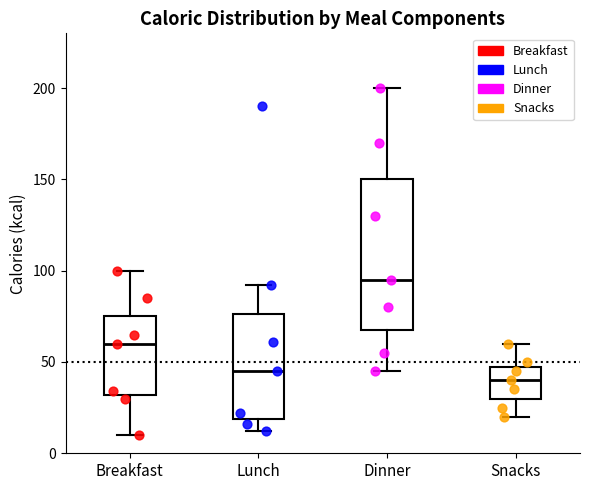

Reading left to right, read every box against the y-axis: the position of its median line, the range the box covers, and the ends of its whiskers. The values are not printed on the chart, so give them approximately, as read against the axis.

Breakfast: median 60, box 30 to 75, whiskers 10 to 100
Lunch: median 45, box 20 to 75, whiskers 10 to 90
Dinner: median 95, box 70 to 150, whiskers 45 to 200
Snacks: median 40, box 30 to 50, whiskers 20 to 60